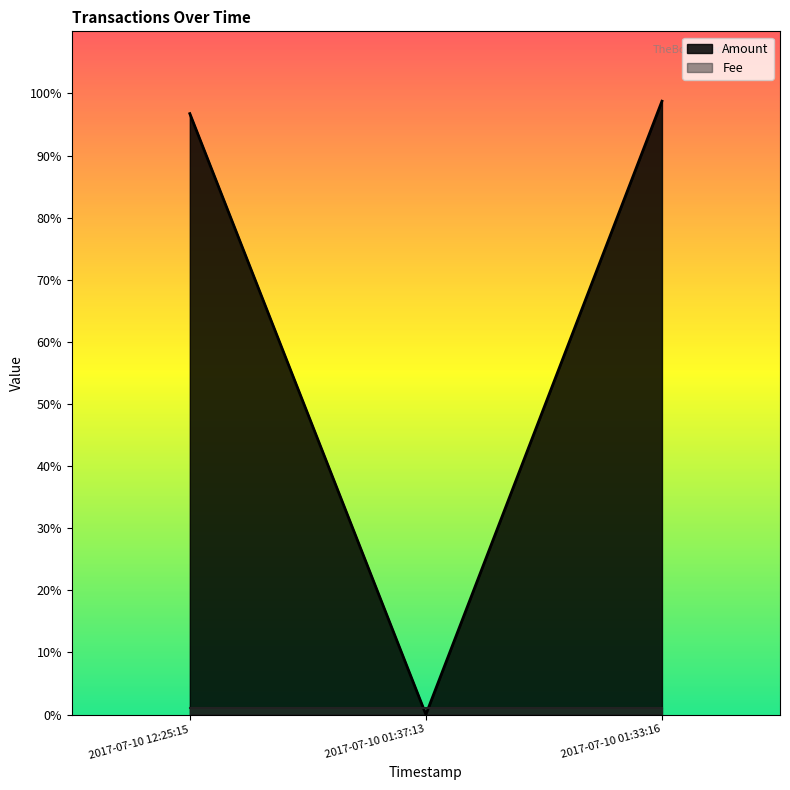

What is the value of the 3rd point from the left?

98.8